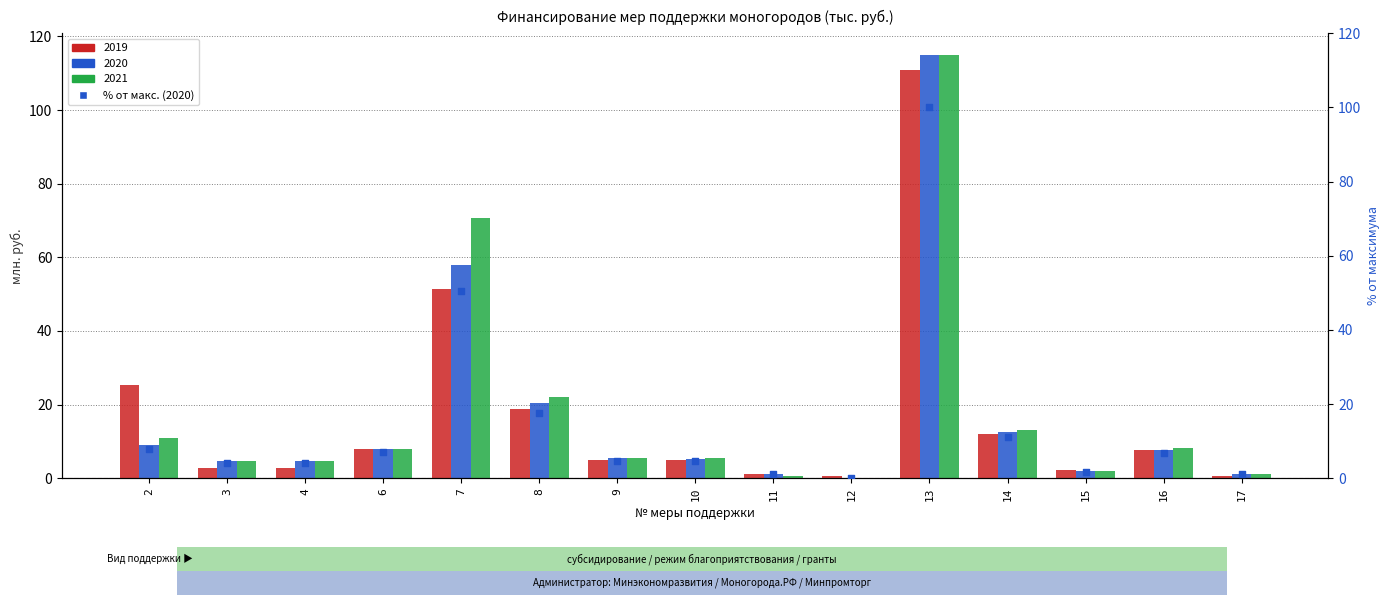

What is the change in value from 9 to 11?

-3.6